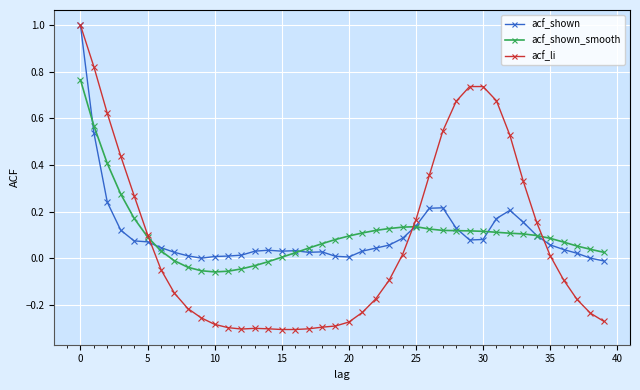

True or false: acf_shown has more than 0 points higher than both neighbors.

True